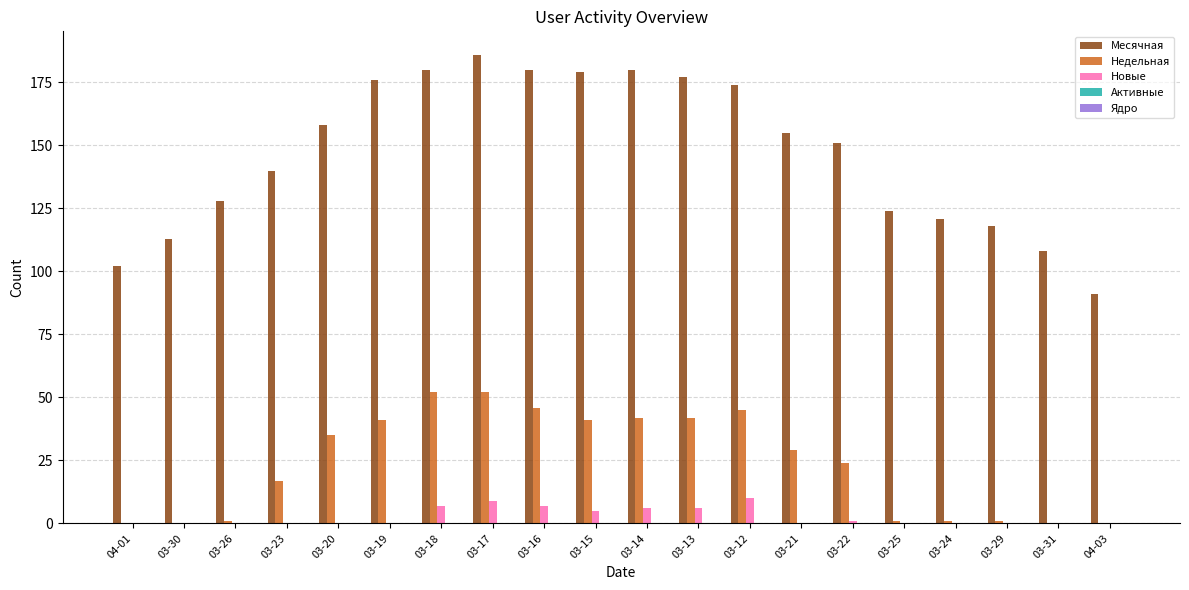

Which category has the highest value across all series?

03-17